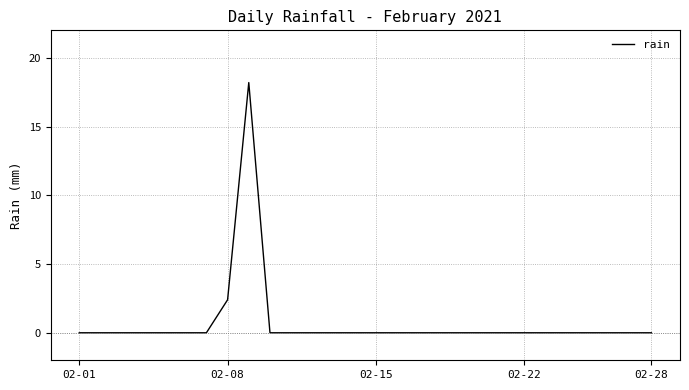

Does the chart have visible grid lines?

Yes